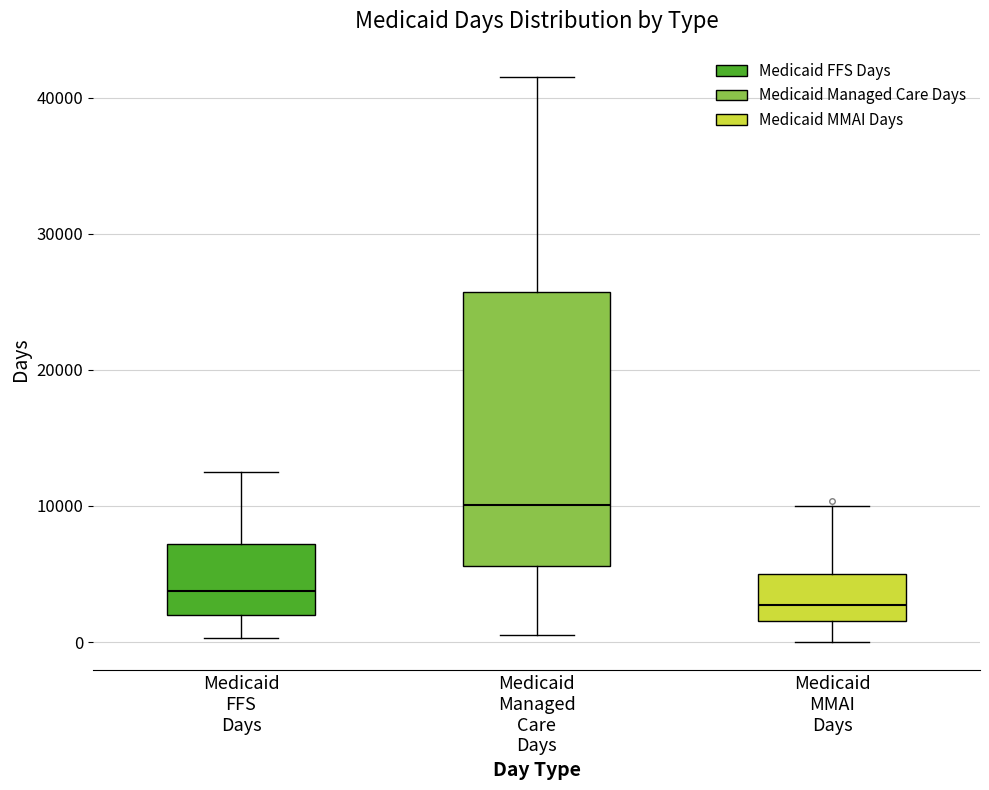

Which box's median line is the lowest?

Medicaid MMAI Days